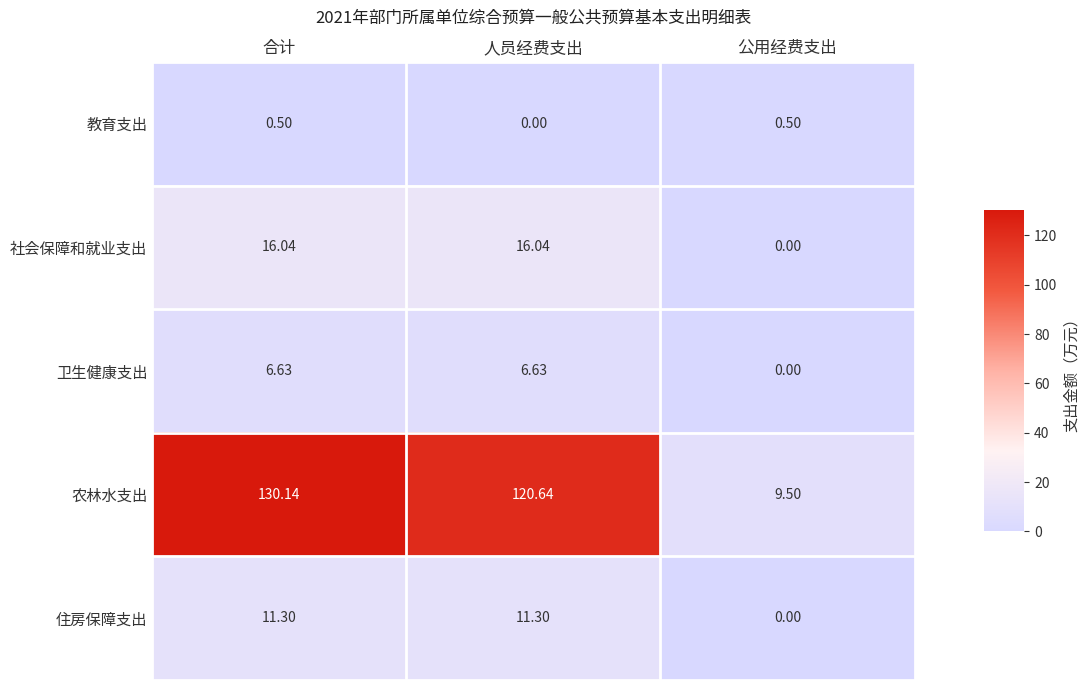

At which label does 卫生健康支出 reach its minimum?

公用经费支出